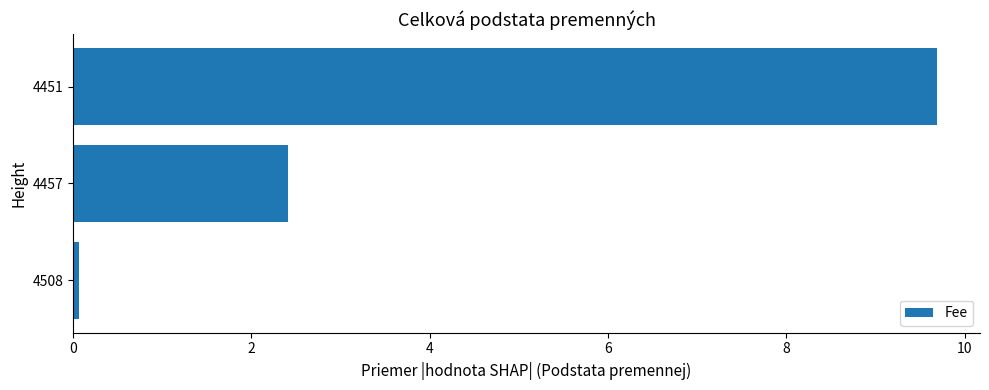

What is the smallest value displayed?

0.1